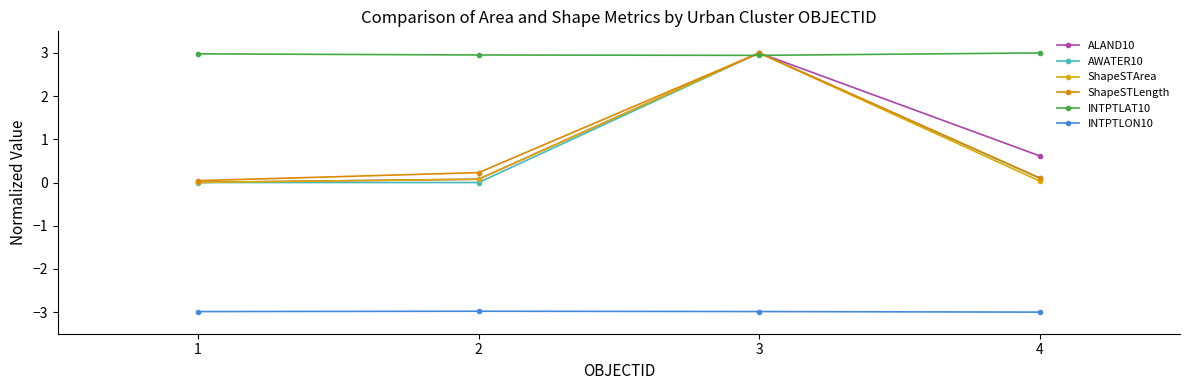

Reading left to right, transcribe all the data shown in this chart.

ALAND10: 1=0.0	2=0.1	3=3.0	4=0.6
AWATER10: 1=0.0	2=0.0	3=3.0	4=0.1
ShapeSTArea: 1=0.0	2=0.1	3=3.0	4=0.0
ShapeSTLength: 1=0.0	2=0.2	3=3.0	4=0.1
INTPTLAT10: 1=3.0	2=3.0	3=2.9	4=3.0
INTPTLON10: 1=-3.0	2=-3.0	3=-3.0	4=-3.0